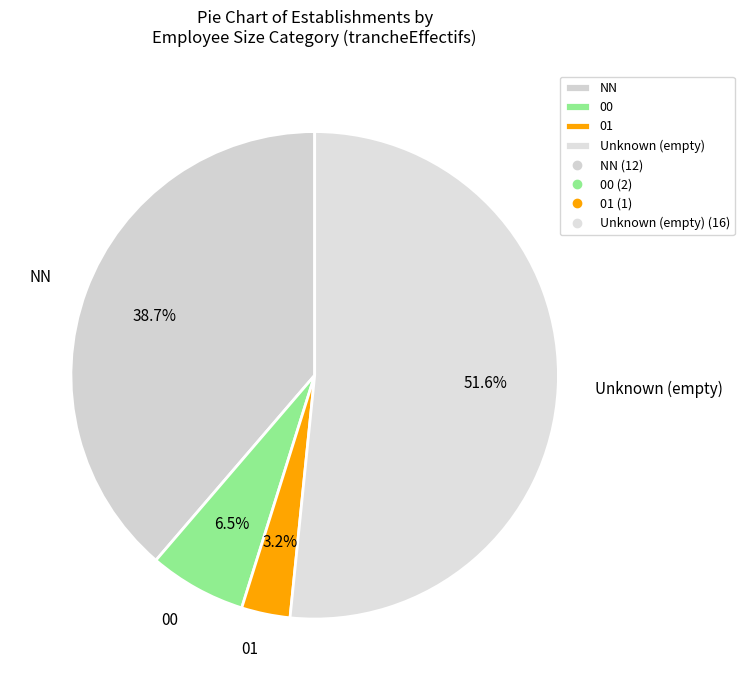

Is the sum of Unknown (empty) and 01 greater than half?

Yes